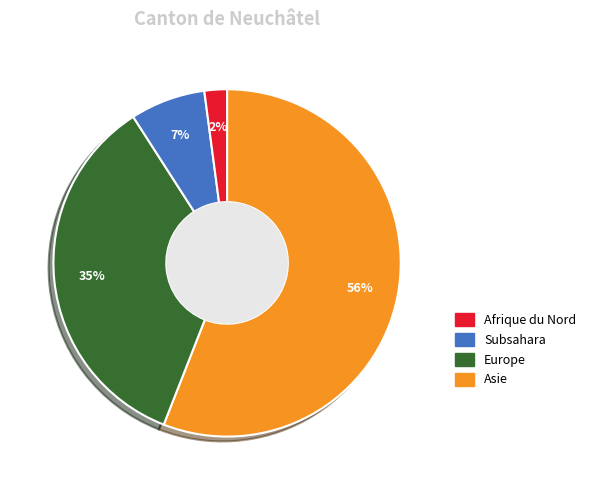

To the nearest percent, what is the average slice percentage?

25%